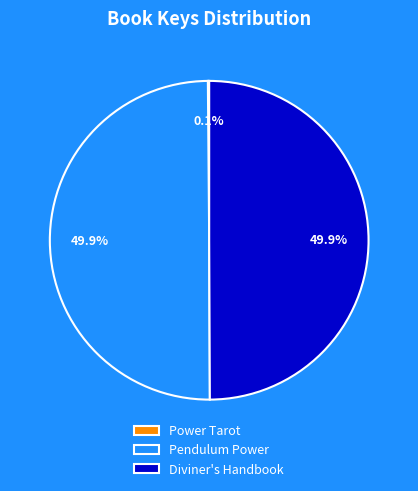

What is the ratio of the value at Pendulum Power to the value at Diviner's Handbook?

1.0